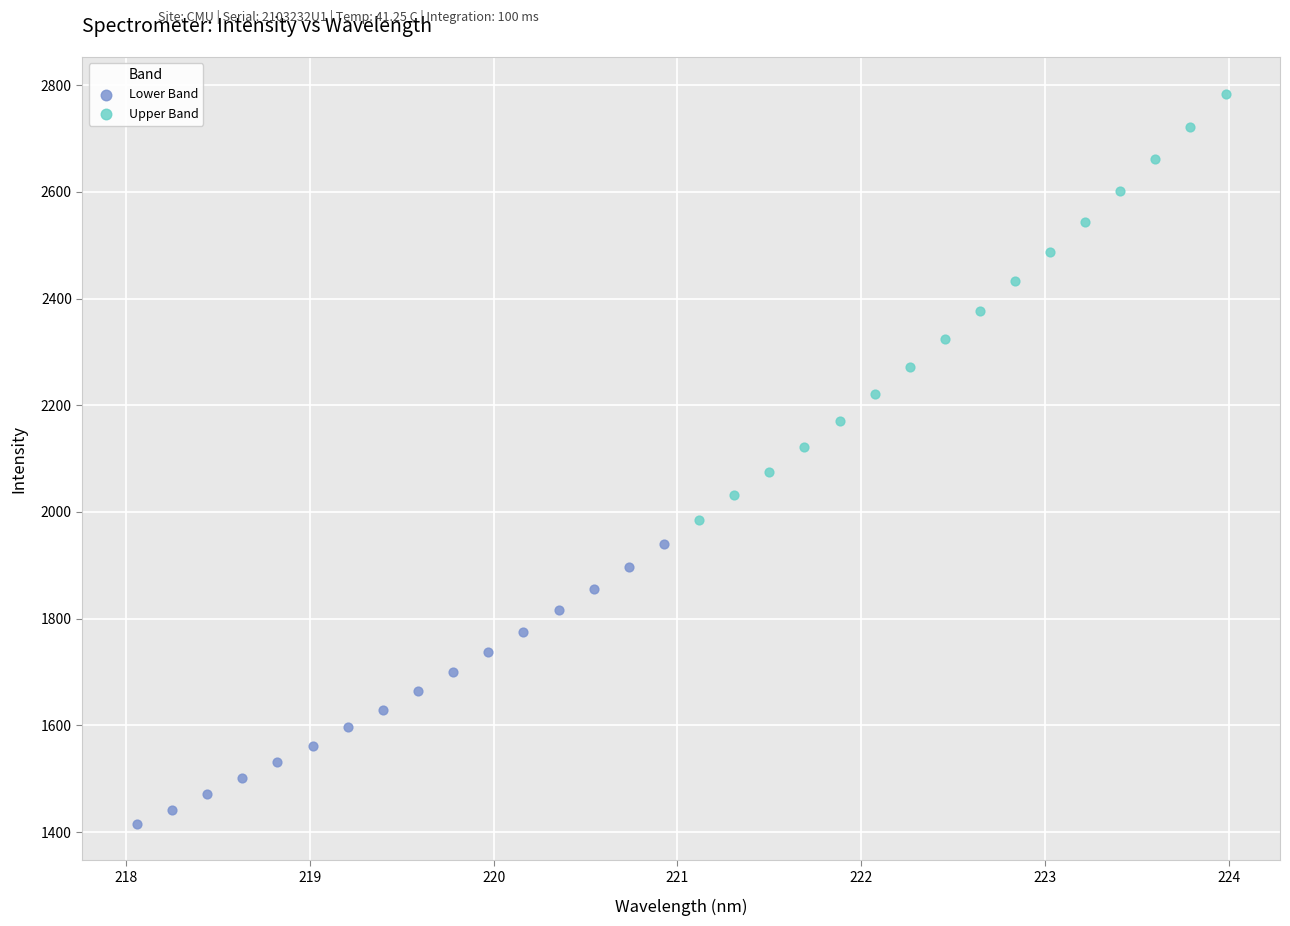

Which series reaches the maximum Y coordinate?

Upper Band